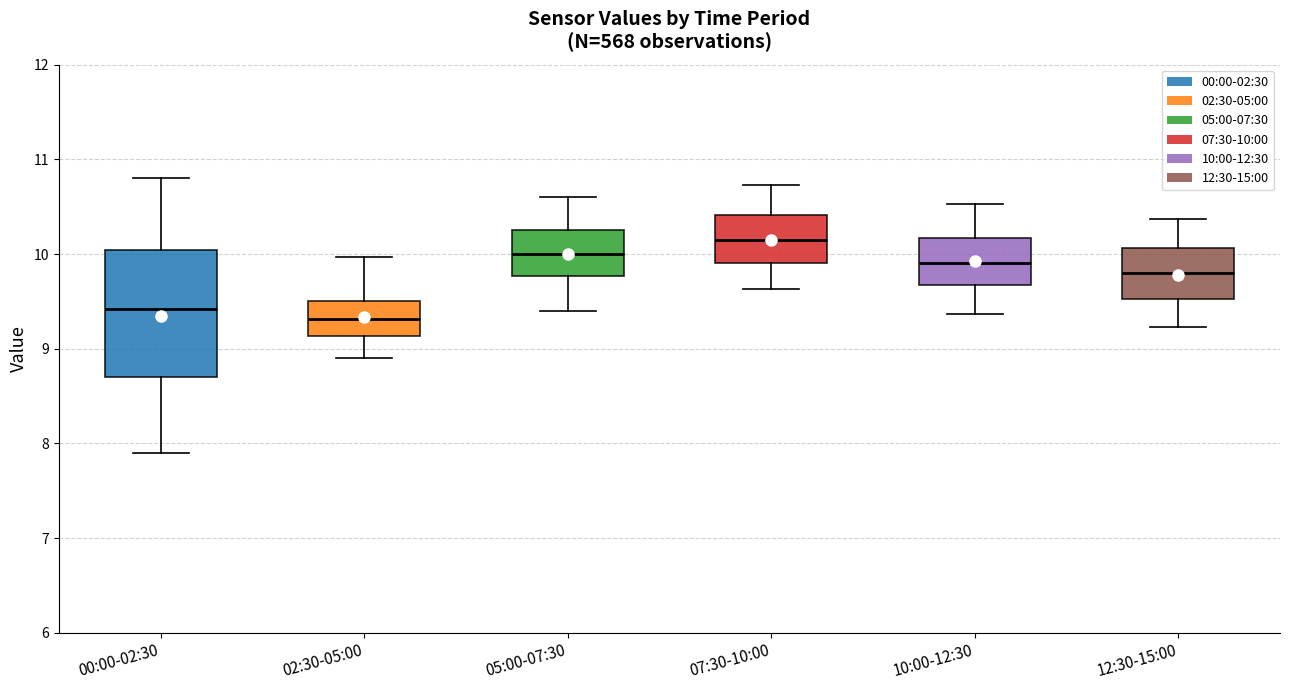

Reading left to right, transcribe this box plot: for each box, give where its median line is, the range the box spans, and where its two whiskers end, as read against the y-axis. The values are not printed on the chart, so give them approximately, as read against the axis.

00:00-02:30: median 9.4, box 8.7 to 10.0, whiskers 7.9 to 10.8
02:30-05:00: median 9.3, box 9.1 to 9.5, whiskers 8.9 to 10.0
05:00-07:30: median 10.0, box 9.8 to 10.3, whiskers 9.4 to 10.6
07:30-10:00: median 10.2, box 9.9 to 10.4, whiskers 9.6 to 10.7
10:00-12:30: median 9.9, box 9.7 to 10.2, whiskers 9.4 to 10.5
12:30-15:00: median 9.8, box 9.5 to 10.1, whiskers 9.2 to 10.4